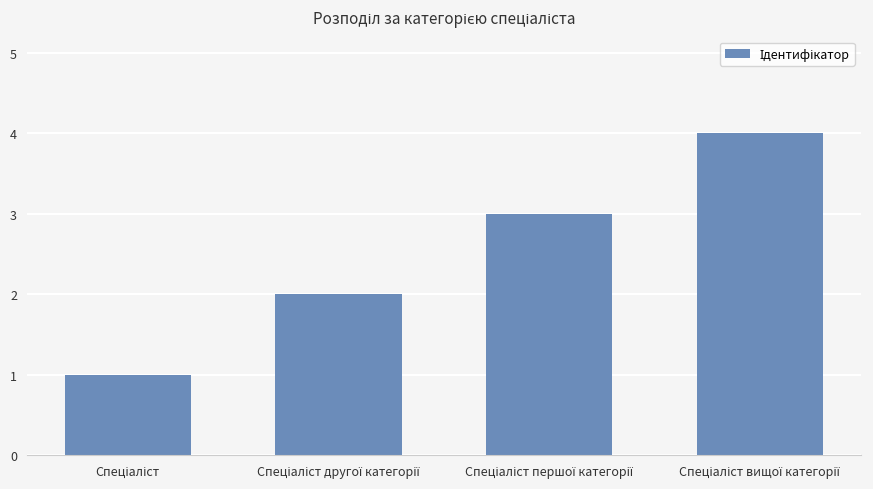

What is the difference between the maximum and minimum values?

3